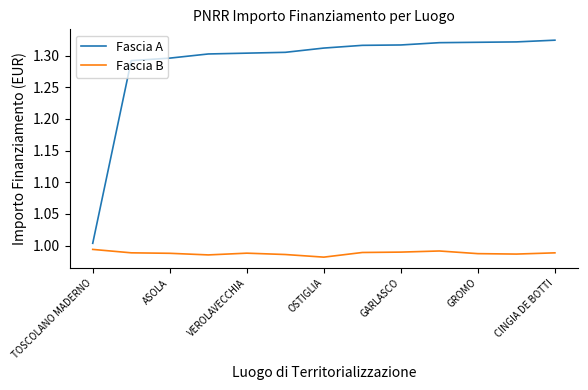

Which series has the widest spread of values?

Fascia A